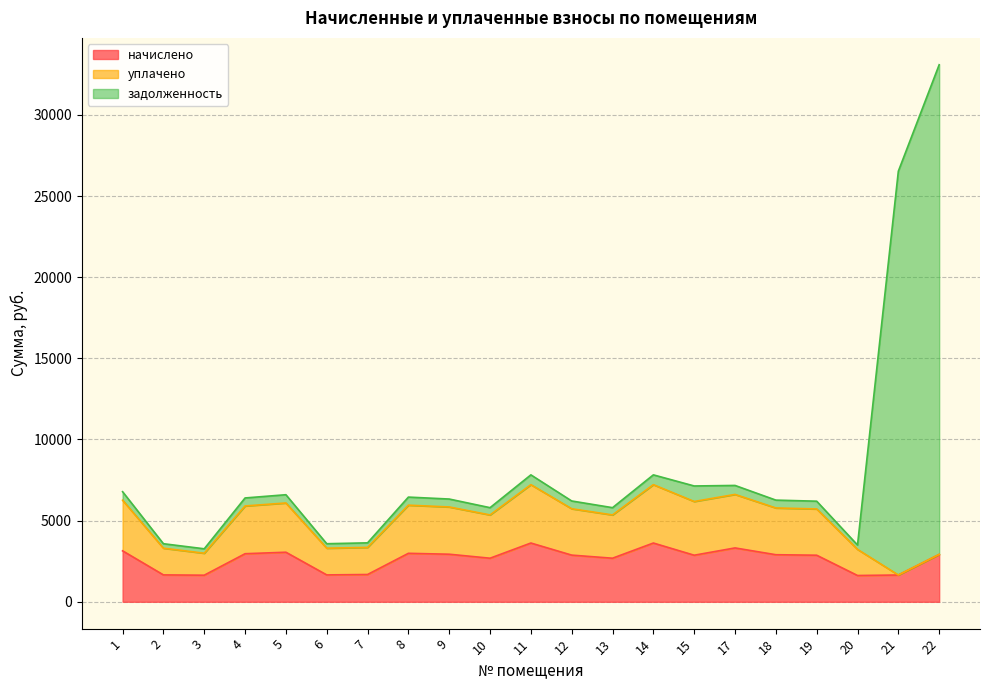

True or false: задолженность and начислено intersect in this chart.

False